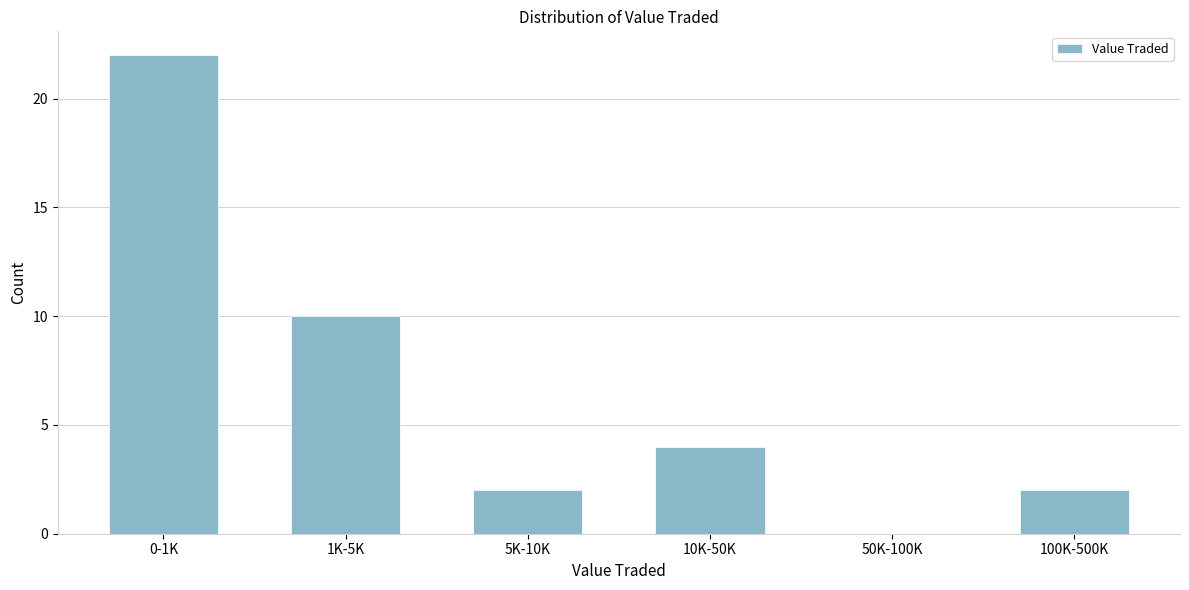

Reading left to right, what are all the values shown in this chart?

0-1K=22	1K-5K=10	5K-10K=2	10K-50K=4	50K-100K=0	100K-500K=2